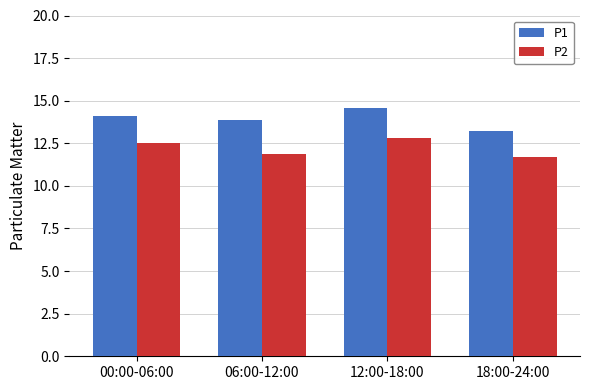

Between 00:00-06:00 and 06:00-12:00, which series saw the biggest shift?

P2